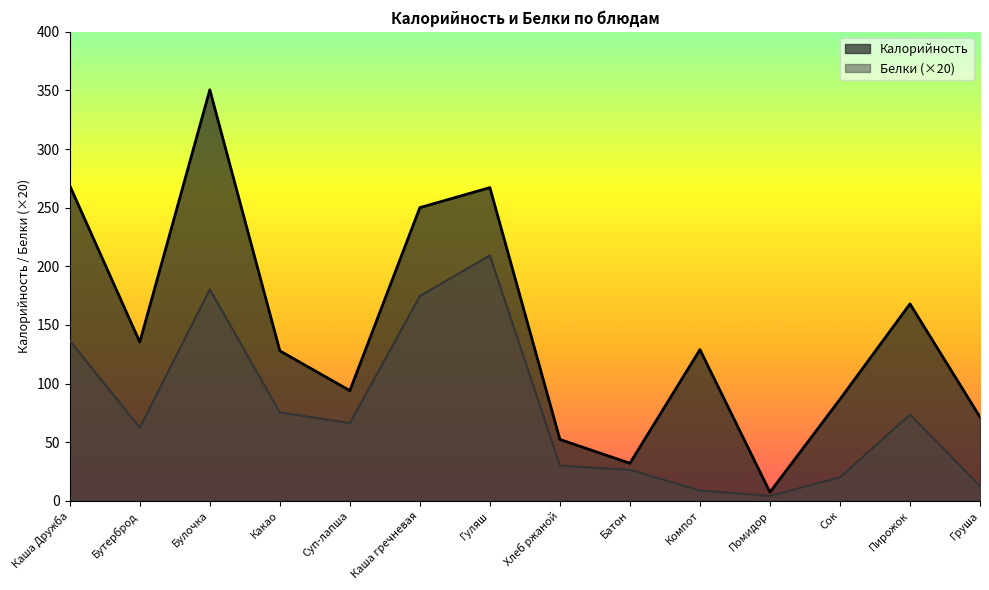

How many distinct data groups are displayed?

2